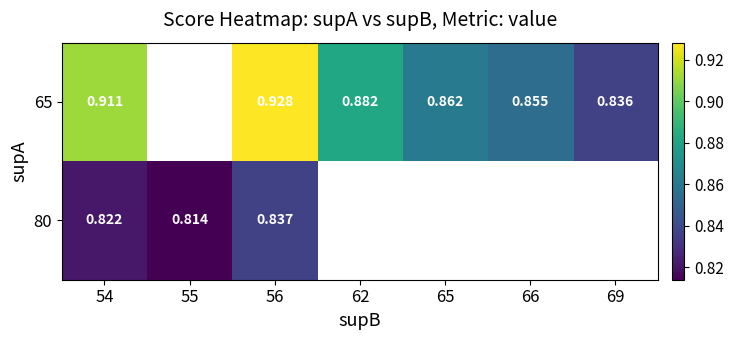

What is the highest value of the 80 series?

0.8